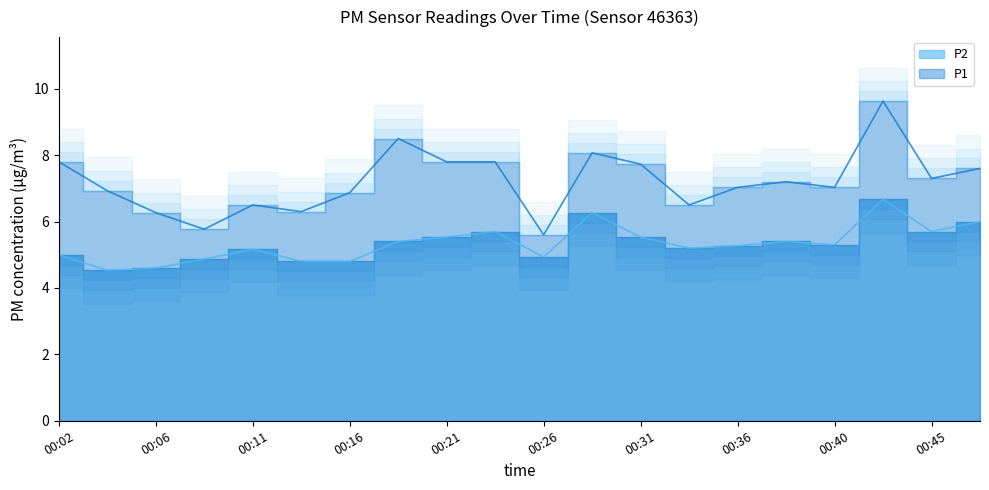

What is the average value of the P1 series?

7.2